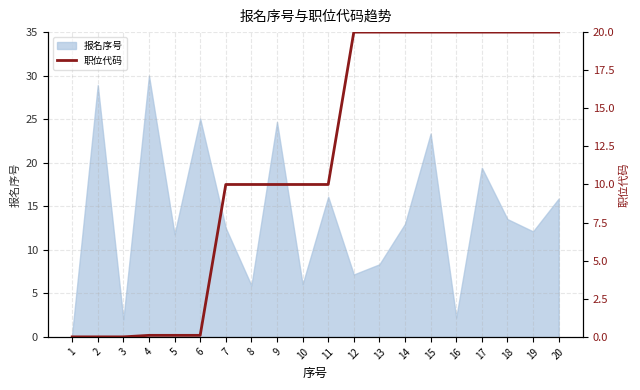

Does the chart have visible grid lines?

Yes